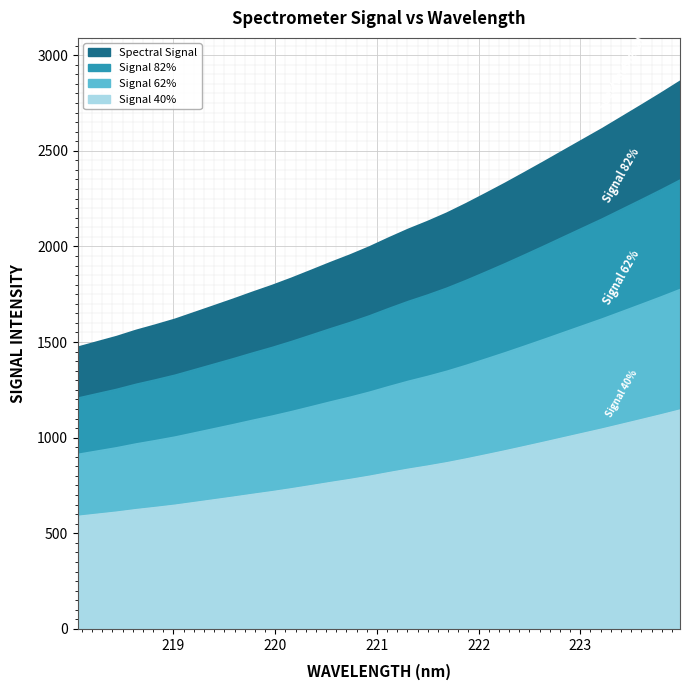

Rank the categories by value from highest to lowest.

223.9802, 223.7895, 223.5987, 223.408, 223.2172, 223.0264, 222.8355, 222.6447, 222.4538, 222.263, 222.0721, 221.8812, 221.6902, 221.4993, 221.3083, 221.1174, 220.9264, 220.7354, 220.5444, 220.3533, 220.1623, 219.9712, 219.7801, 219.589, 219.3979, 219.2067, 219.0156, 218.8244, 218.6332, 218.442, 218.2508, 218.0596